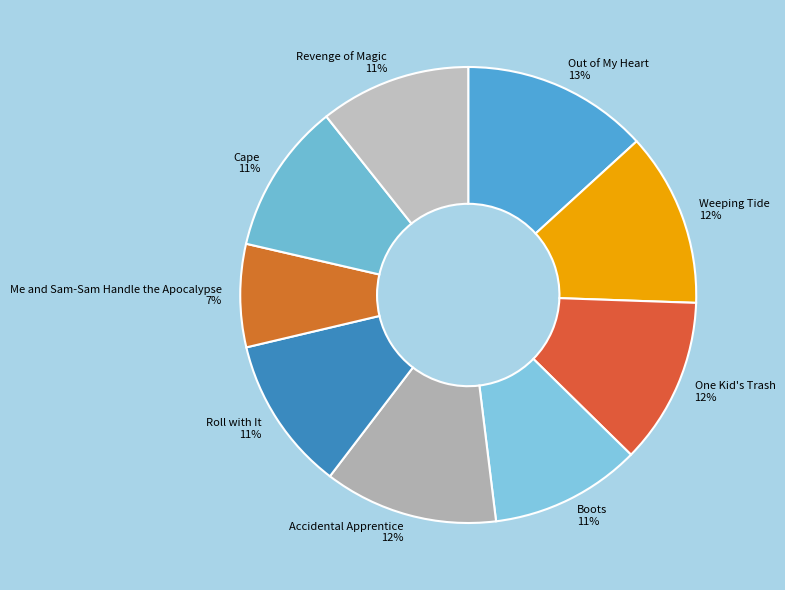

Which category has the smallest portion of the pie?

Me and Sam-Sam Handle the Apocalypse